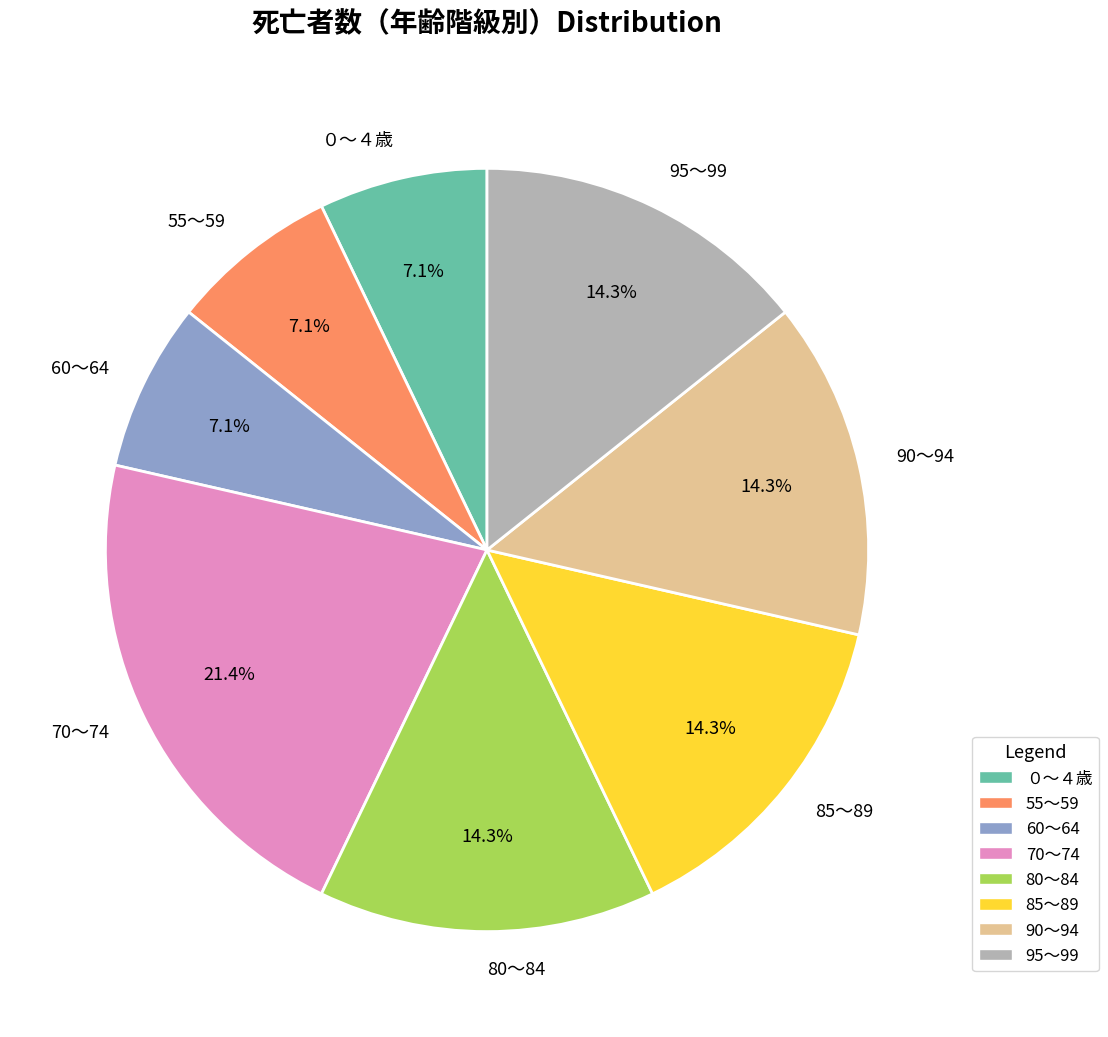

Which category has the biggest portion of the pie?

70～74